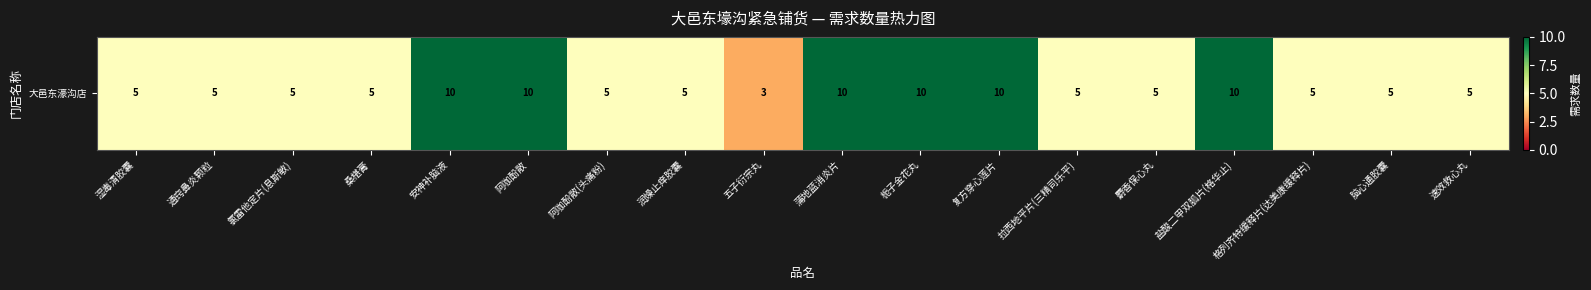

Count the number of categories in the chart.

18